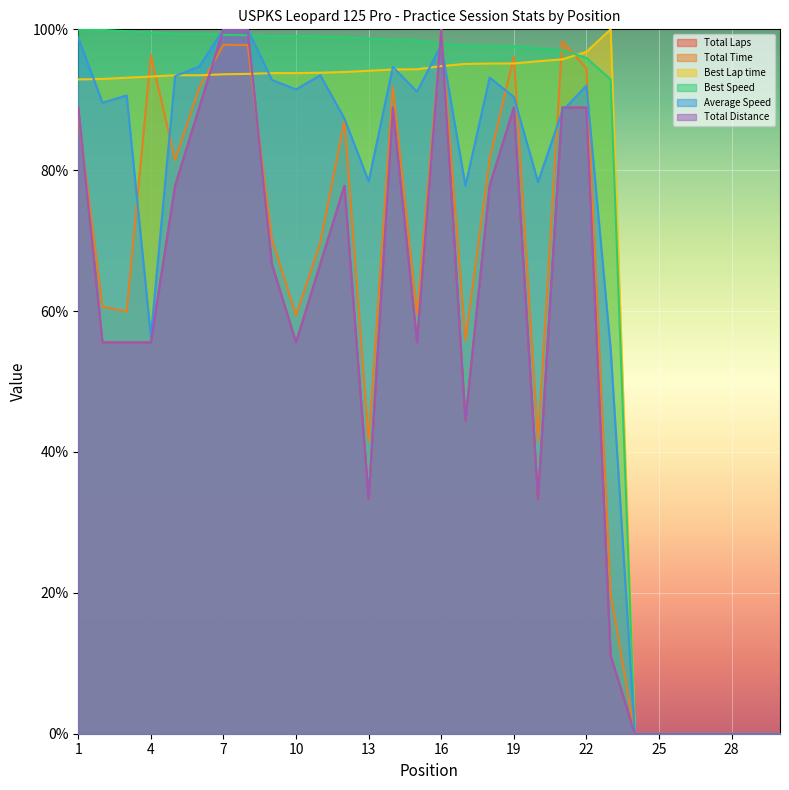

List the series in order of their peak value, highest first.

Total Laps, Total Time, Best Lap time, Best Speed, Average Speed, Total Distance